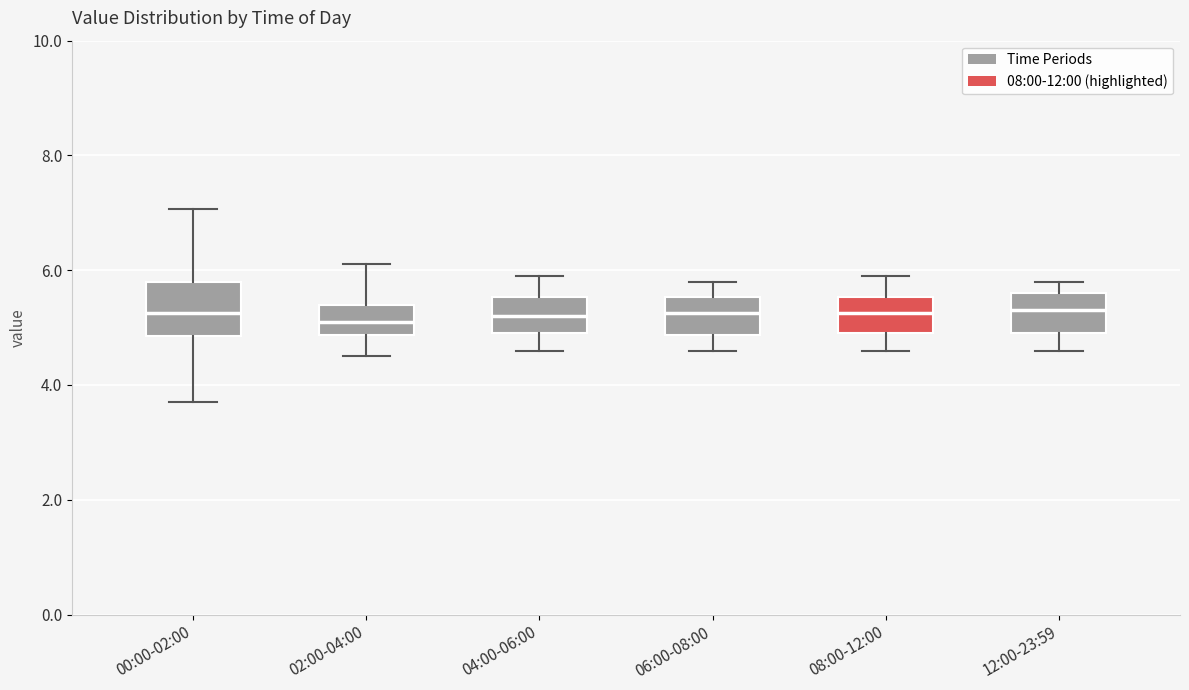

Reading left to right, read every box against the y-axis: the position of its median line, the range the box covers, and the ends of its whiskers. The values are not printed on the chart, so give them approximately, as read against the axis.

00:00-02:00: median 5.2, box 4.8 to 5.8, whiskers 3.8 to 7.0
02:00-04:00: median 5.2, box 4.8 to 5.4, whiskers 4.6 to 6.2
04:00-06:00: median 5.2, box 5.0 to 5.6, whiskers 4.6 to 6.0
06:00-08:00: median 5.2, box 4.8 to 5.6, whiskers 4.6 to 5.8
08:00-12:00: median 5.2, box 5.0 to 5.6, whiskers 4.6 to 6.0
12:00-23:59: median 5.4, box 5.0 to 5.6, whiskers 4.6 to 5.8